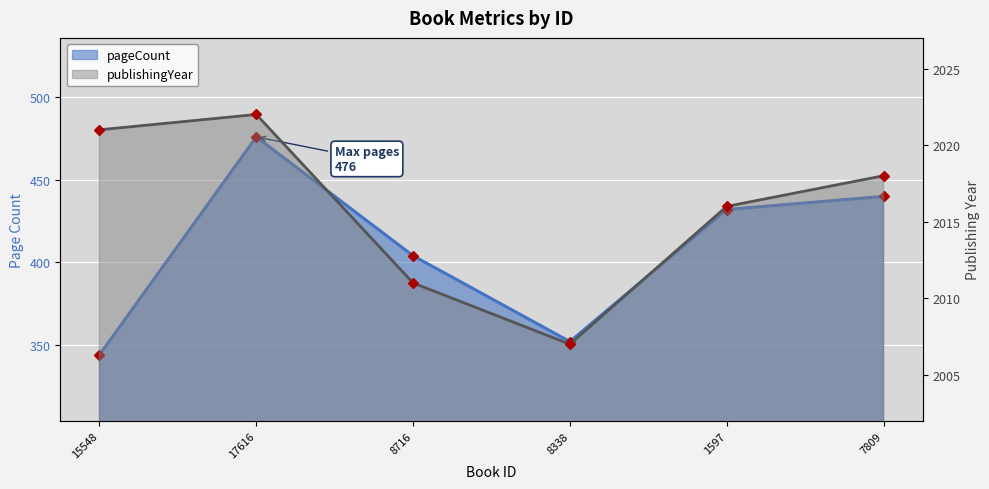

At which label does pageCount first exceed 432?

17616